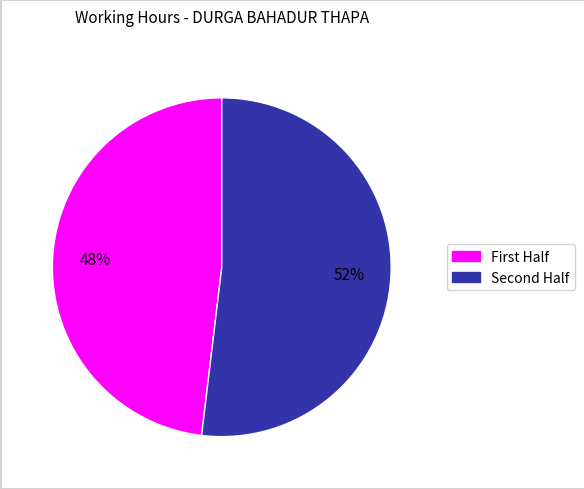

Count the number of slices in the pie.

2